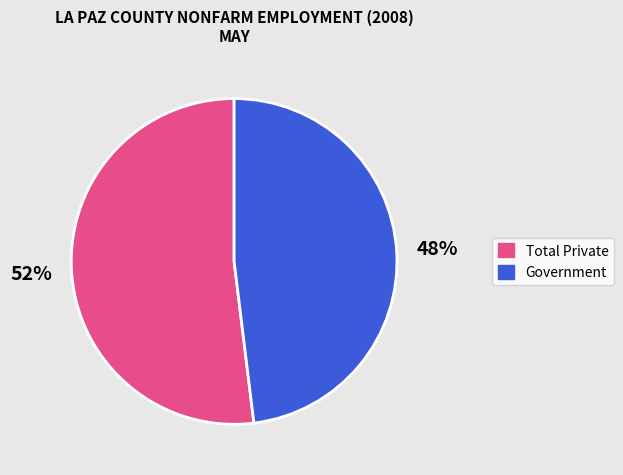

Which category has the smallest portion of the pie?

Government